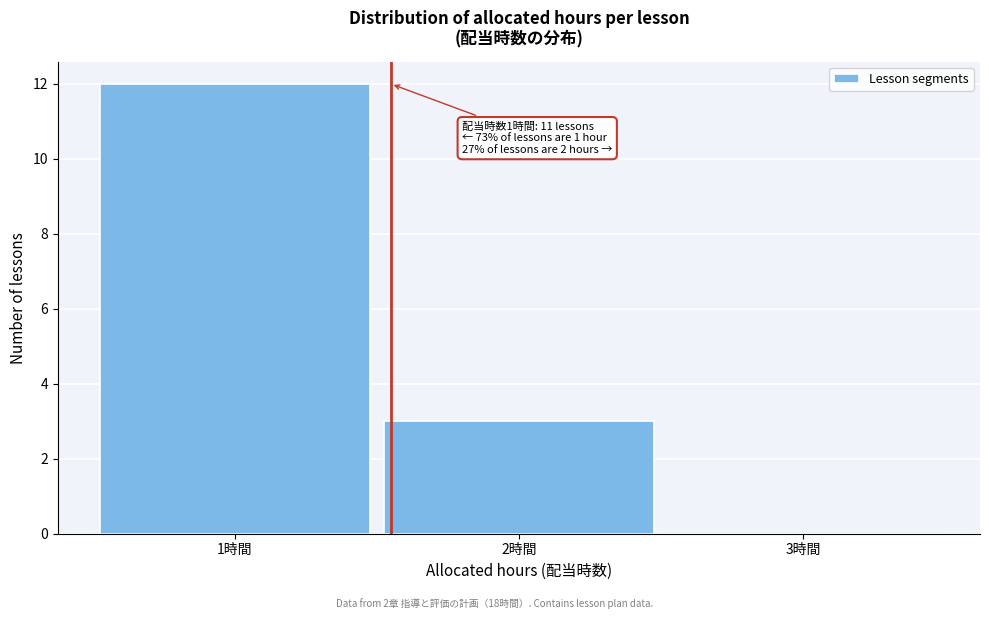

Which range on the x-axis has the tallest bar?

0.5 to 1.5